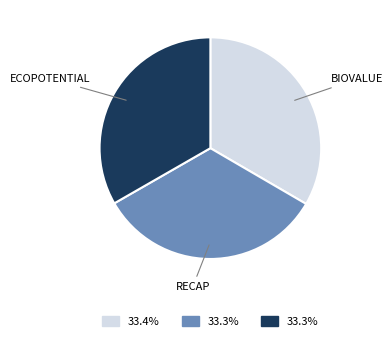

Does any single category account for the majority?

No